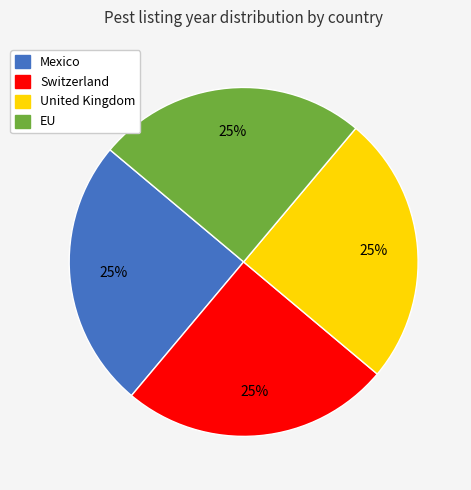

Approximately how many times larger is the value at Switzerland compared to EU?

1.0